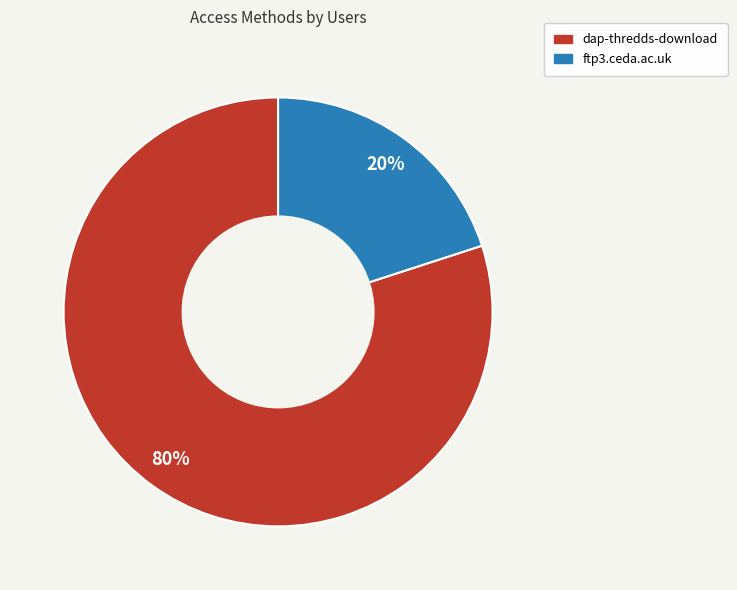

Count the number of slices in the pie.

2